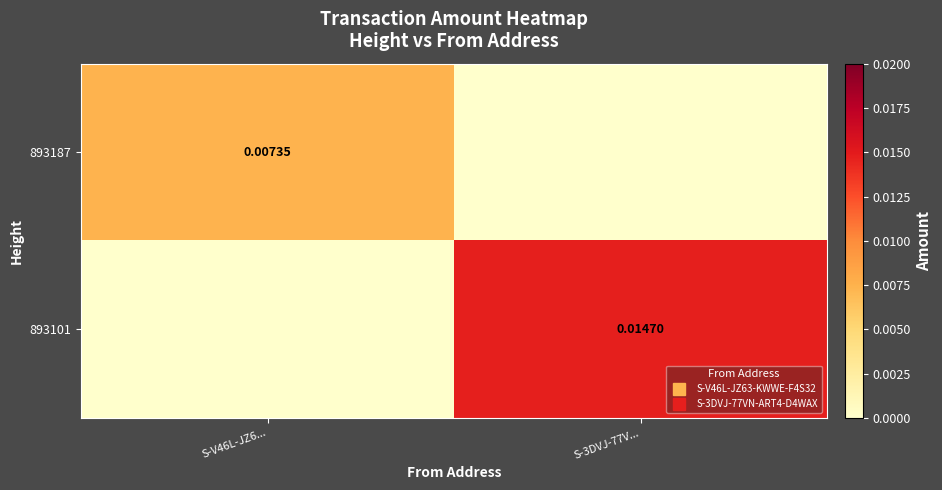

Count the number of categories in the chart.

2